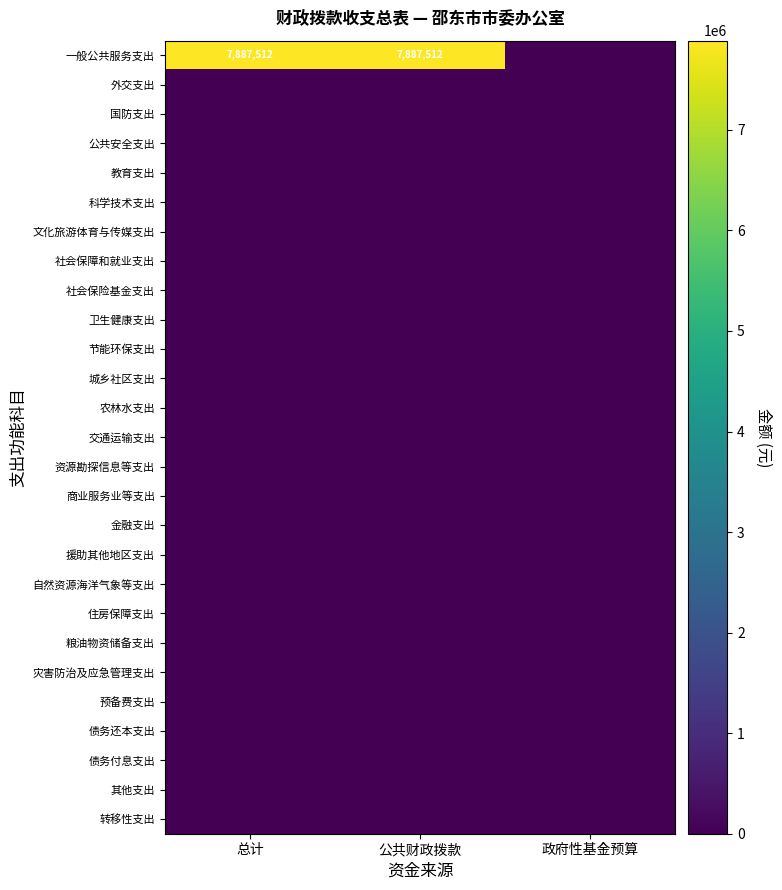

The value of 一般公共服务支出 at 公共财政拨款 is 7887512. True or false?

True